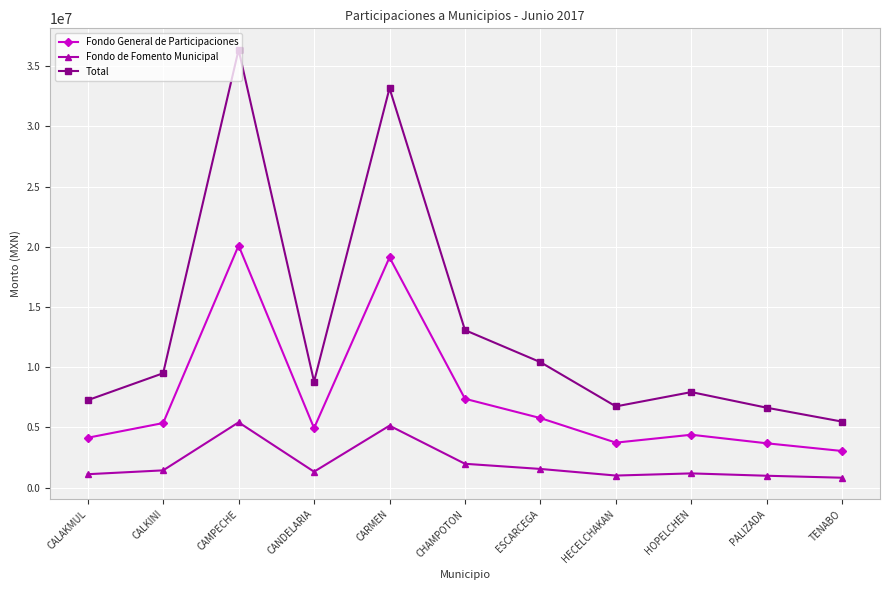

What is the label of the 2nd point from the left?

CALKINI